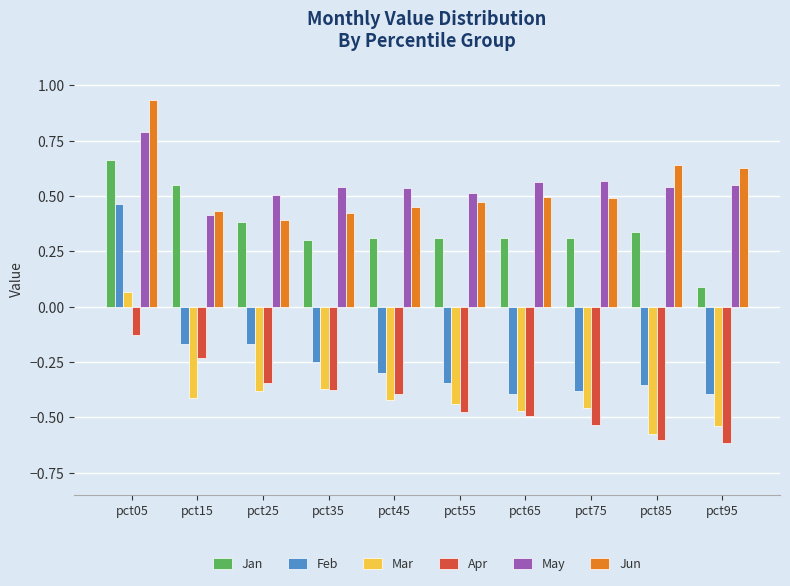

Rank the series by their maximum value, from lowest to highest.

Apr, Mar, Feb, Jan, May, Jun